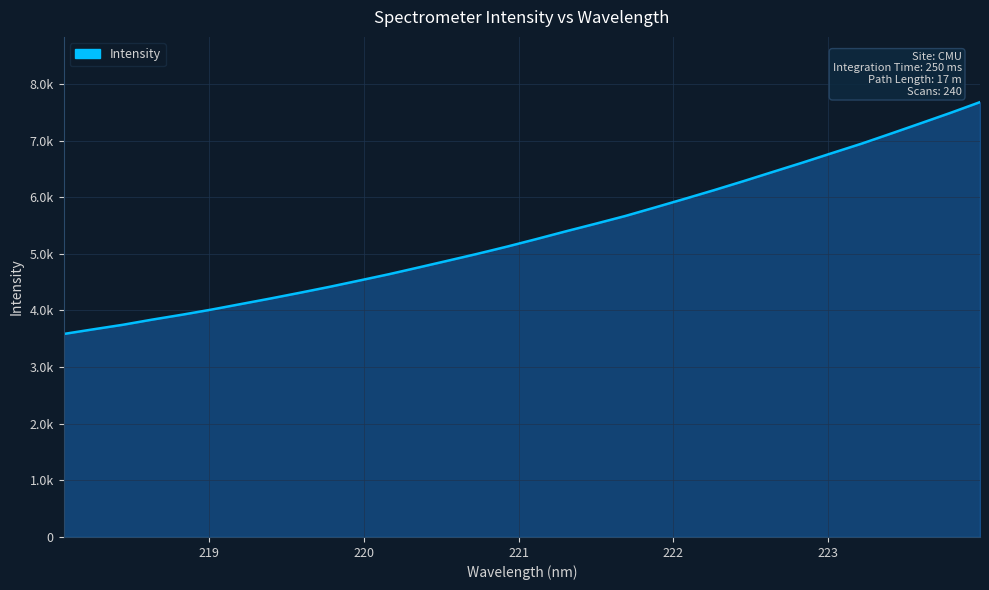

Is this an area chart (filled region under the line)?

Yes